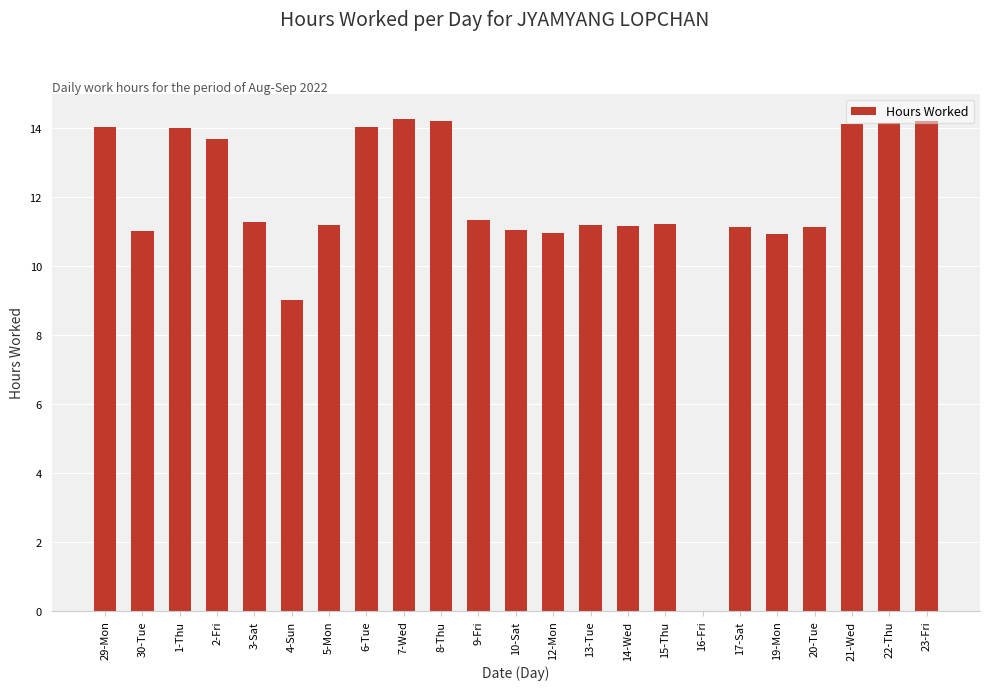

How many values are above zero?

22